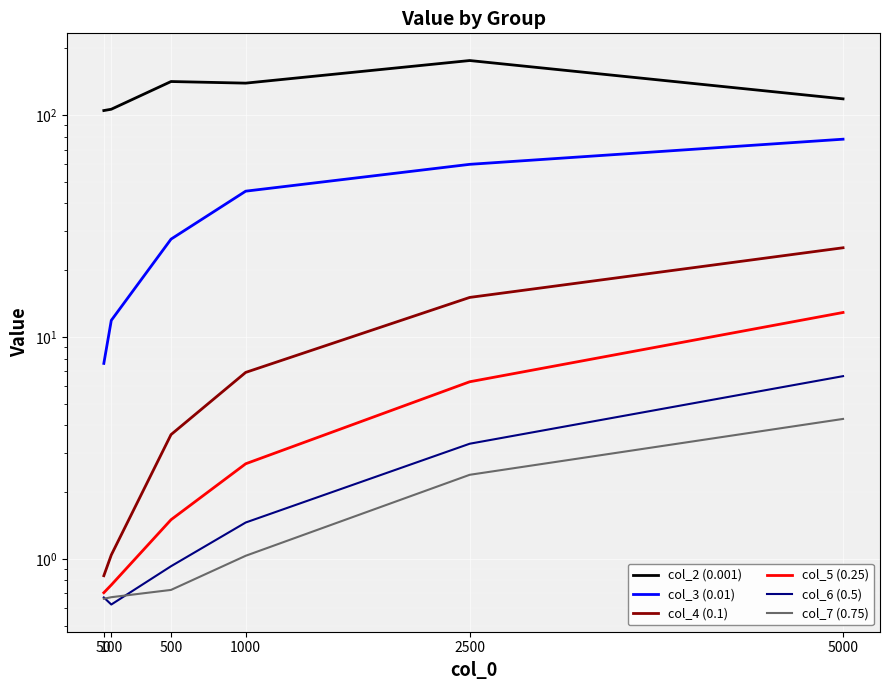

Reading left to right, what are all the values shown in this chart?

col_2 (0.001): 50=104.9	100=106.4	500=141.8	1000=139.4	2500=176.3	5000=118.4
col_3 (0.01): 50=7.6	100=11.9	500=27.6	1000=45.4	2500=60.0	5000=77.9
col_4 (0.1): 50=0.8	100=1.0	500=3.6	1000=6.9	2500=15.1	5000=25.3
col_5 (0.25): 50=0.7	100=0.8	500=1.5	1000=2.7	2500=6.3	5000=12.9
col_6 (0.5): 50=0.7	100=0.6	500=0.9	1000=1.5	2500=3.3	5000=6.7
col_7 (0.75): 50=0.7	100=0.7	500=0.7	1000=1.0	2500=2.4	5000=4.3